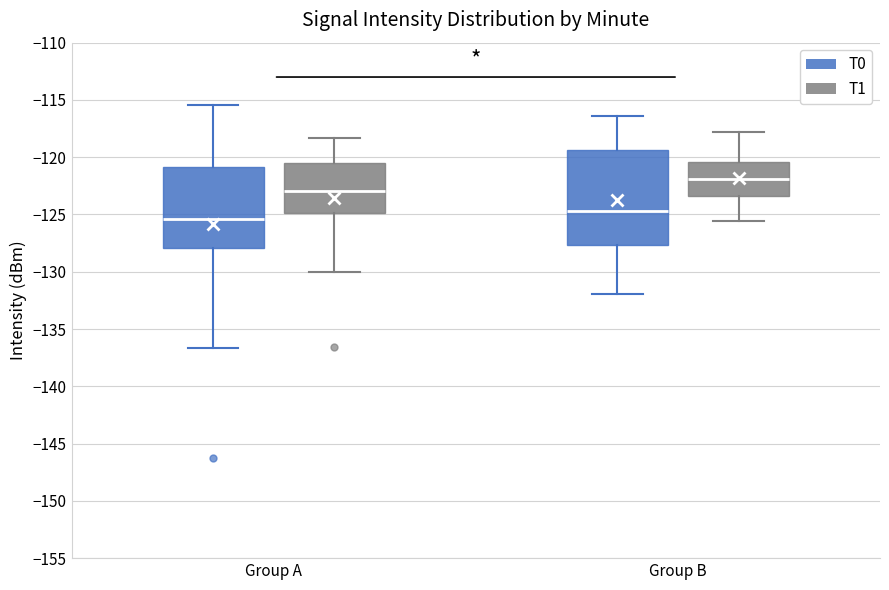

Comparing the boxes themselves (not the whiskers), which one is the tallest?

Group B (T0)